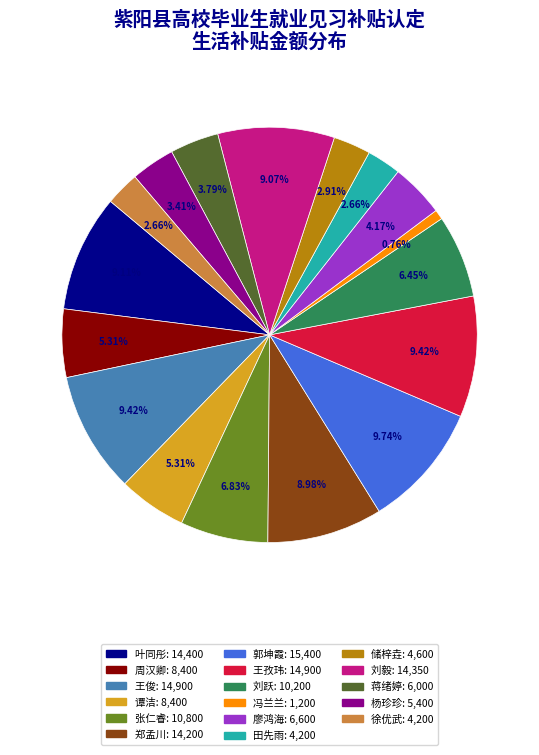

The 蒋绪婷 slice represents 4% of the pie. True or false?

True